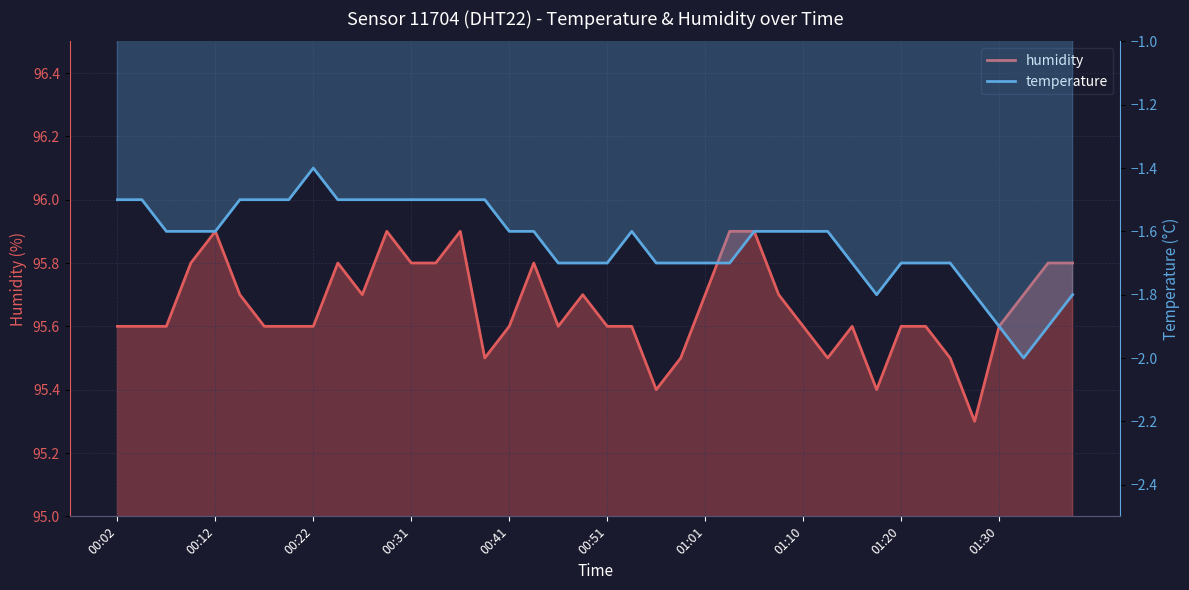

What is the difference between the maximum and minimum values in the temperature series?

0.6